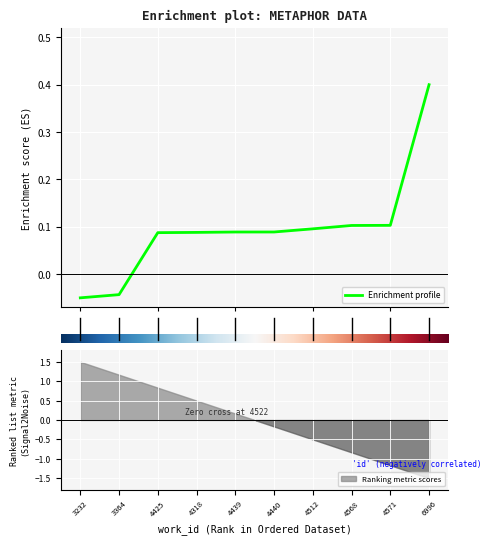

What is the value of the 9th point from the left?

0.1